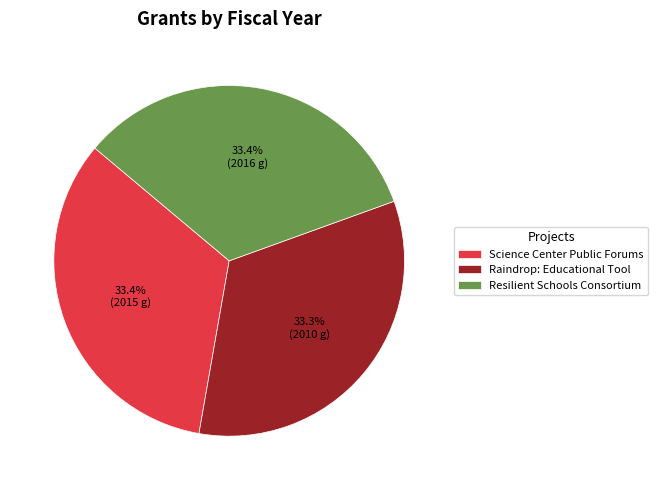

How much of the chart is everything except Science Center Public Forums?

66.6%